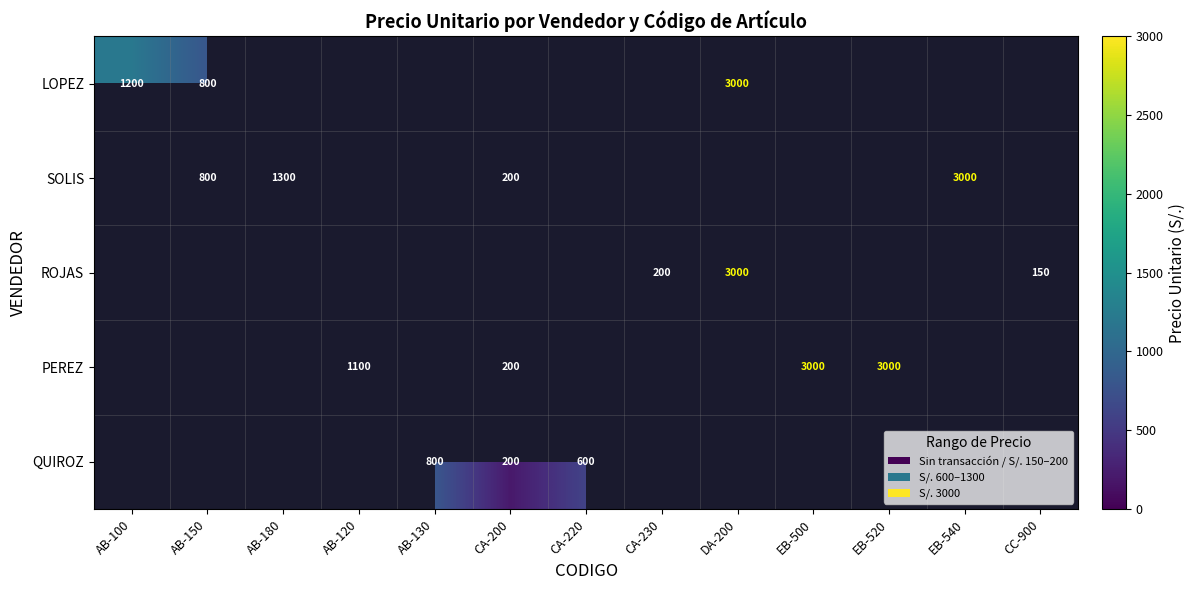

At how many categories does at least one series exceed 986?

7